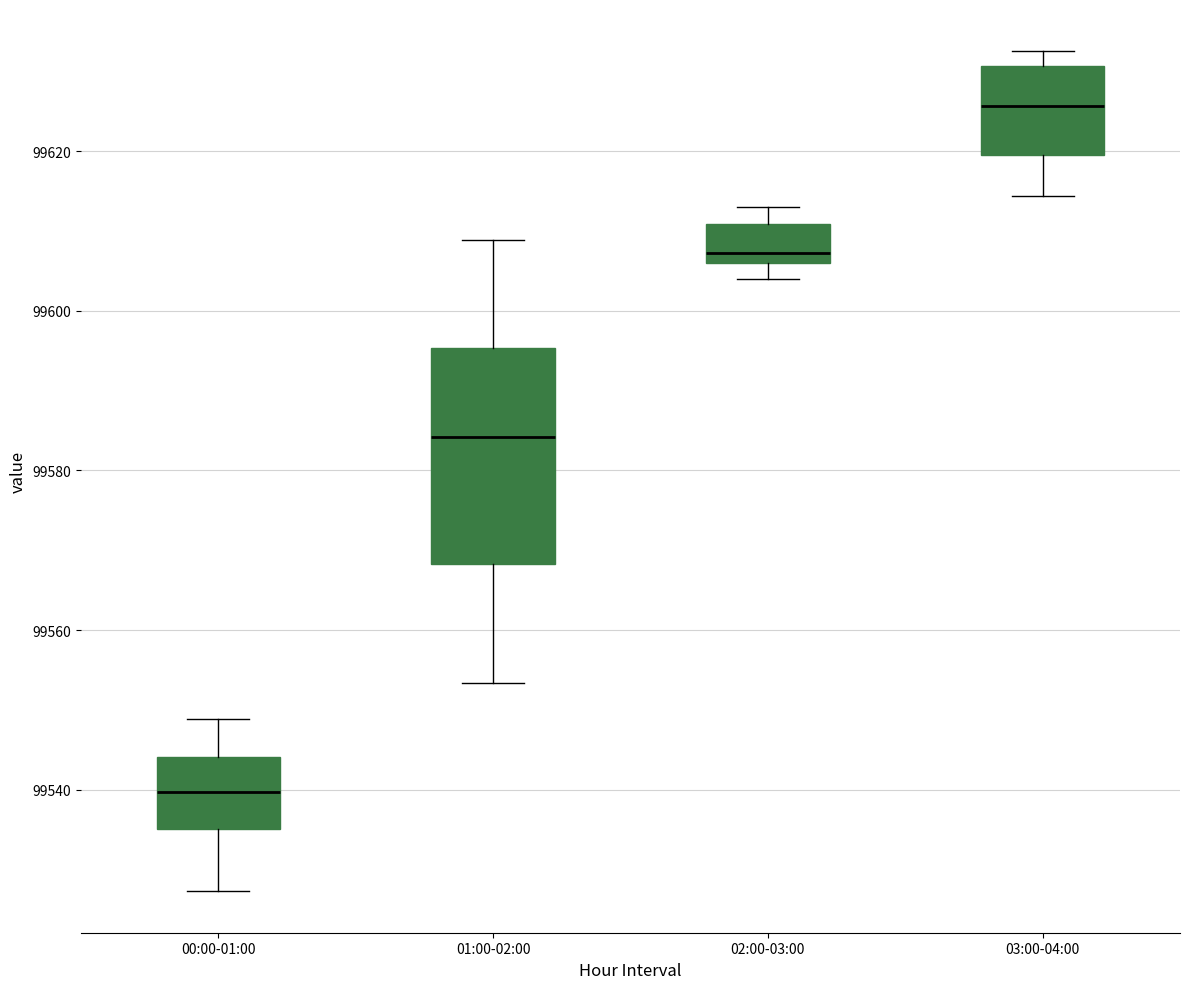

Where is the upper edge of the box for 00:00-01:00 on the y-axis? The values are not printed on the chart, so give them approximately, as read against the axis.

99544